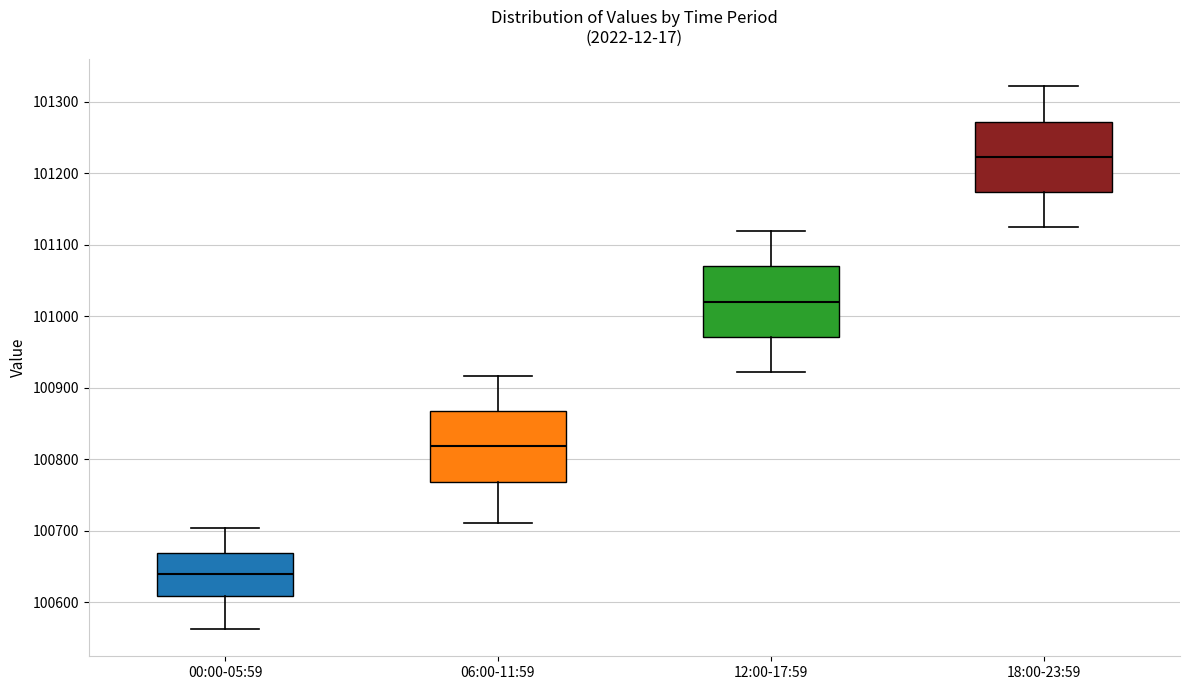

Which box has the highest median line?

18:00-23:59